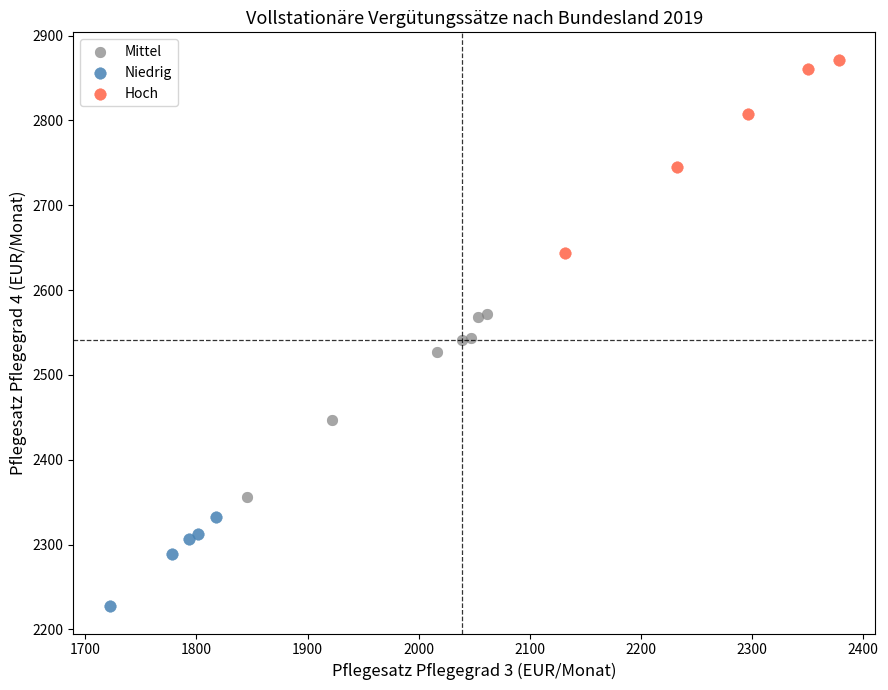

Which series contains the lowest Y value?

Niedrig